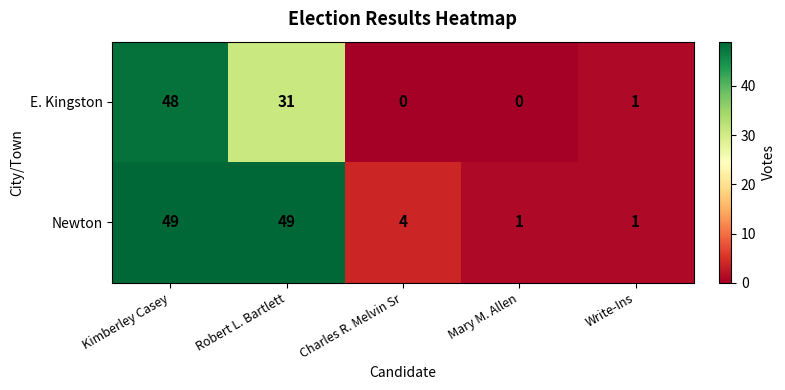

True or false: Newton has a value of 1 at Mary M. Allen.

True